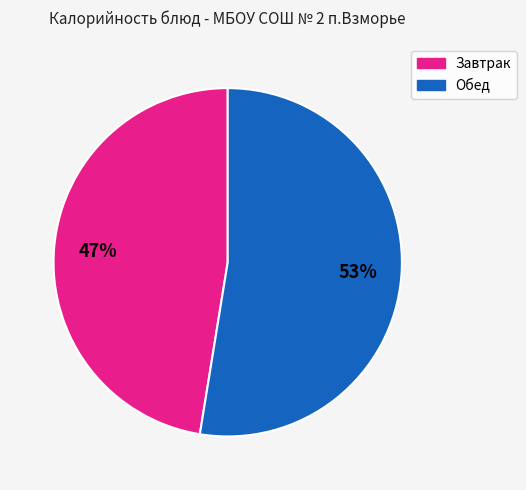

Is there a majority slice in this chart?

Yes